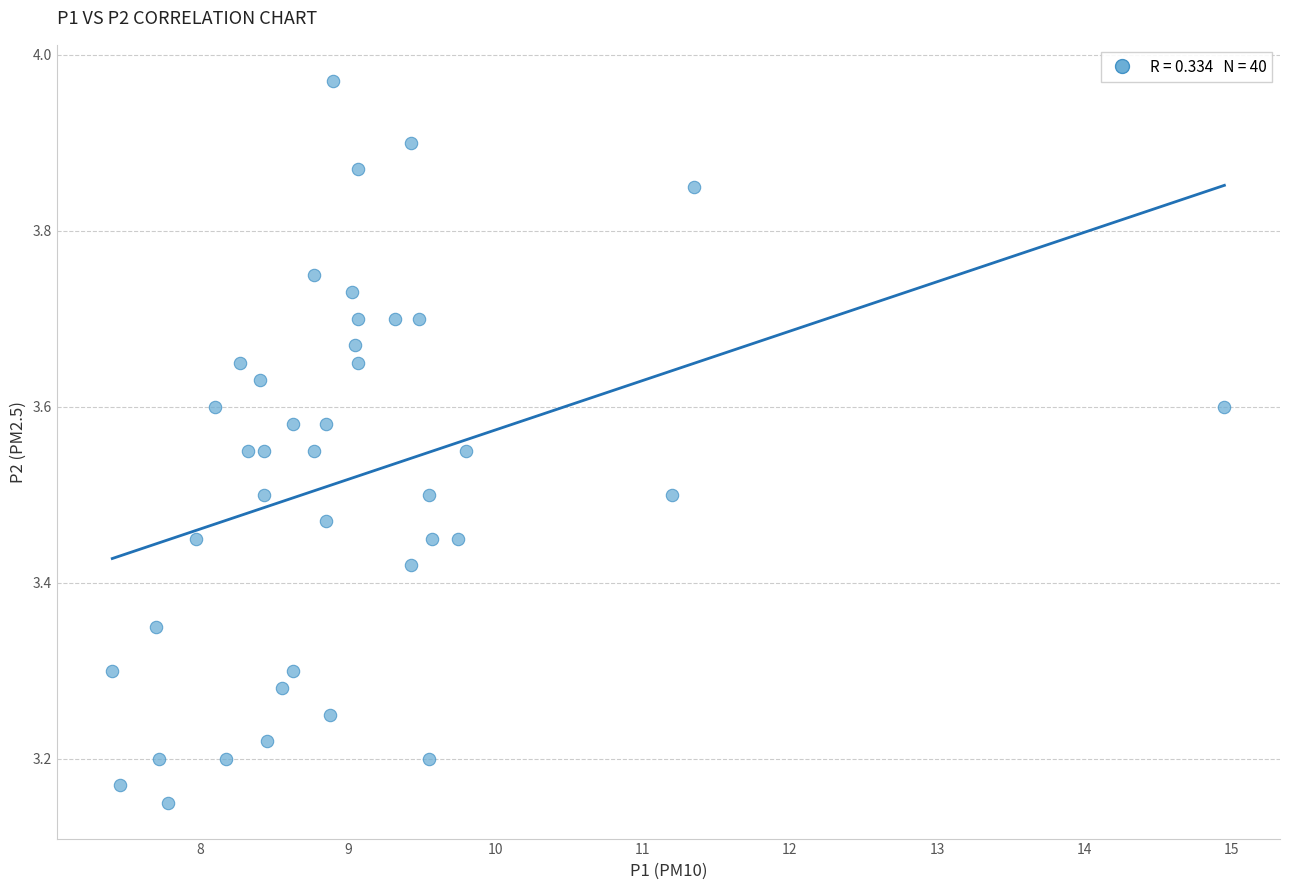

What is the range of X values (max minus min)?

7.5